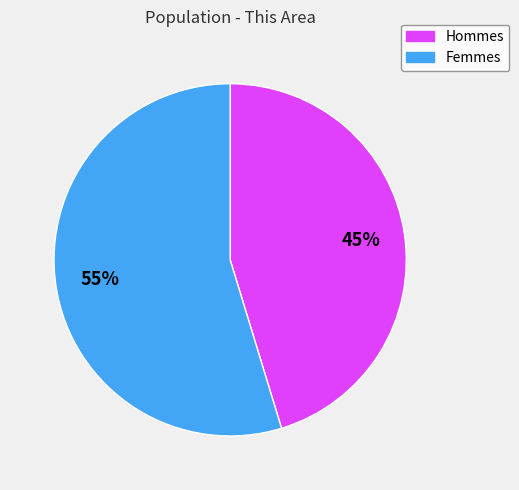

Is there a majority slice in this chart?

Yes